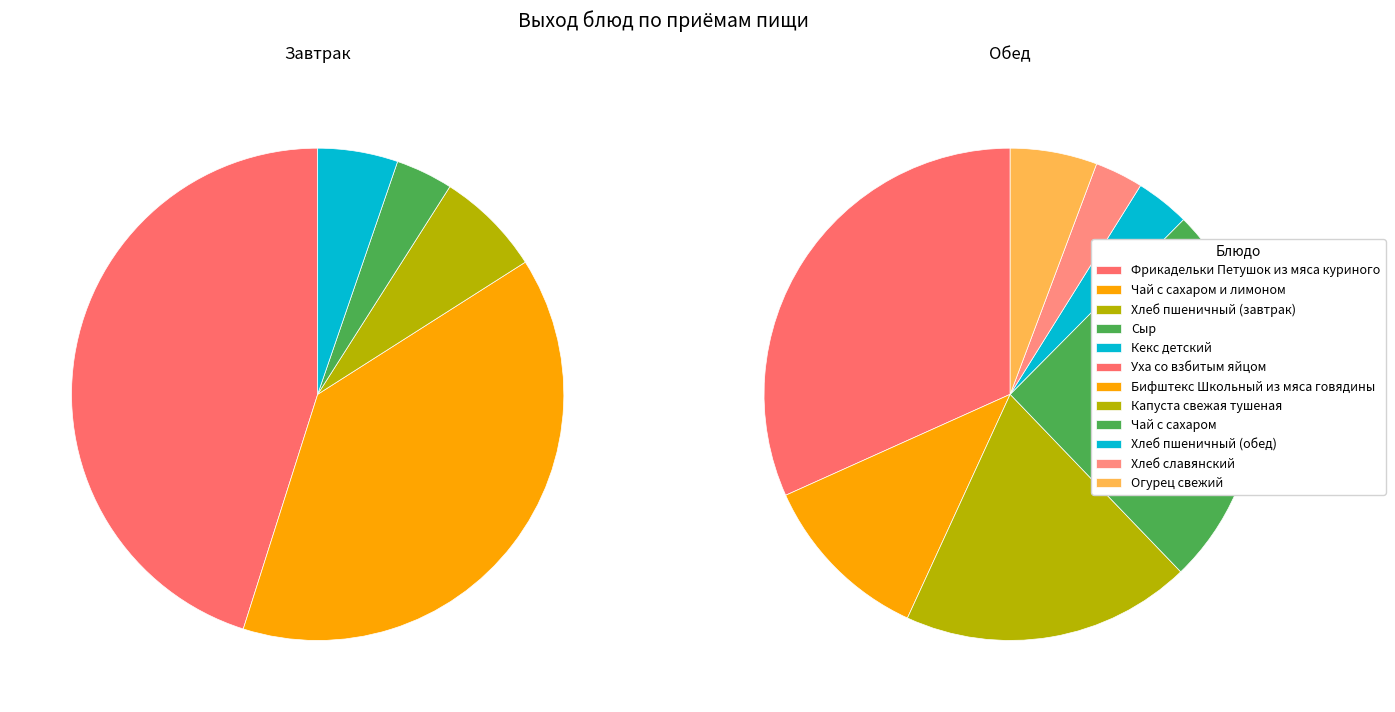

What is the largest slice in the pie chart?

Фрикадельки Петушок из мяса куриного